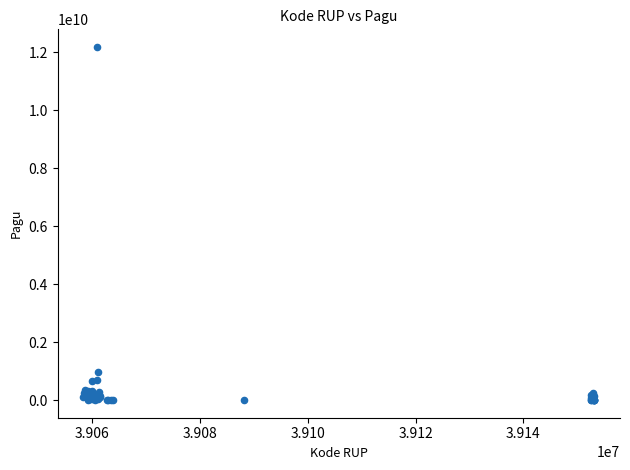

What Y value in the scatter plot is closest to 6092566000?

971640000